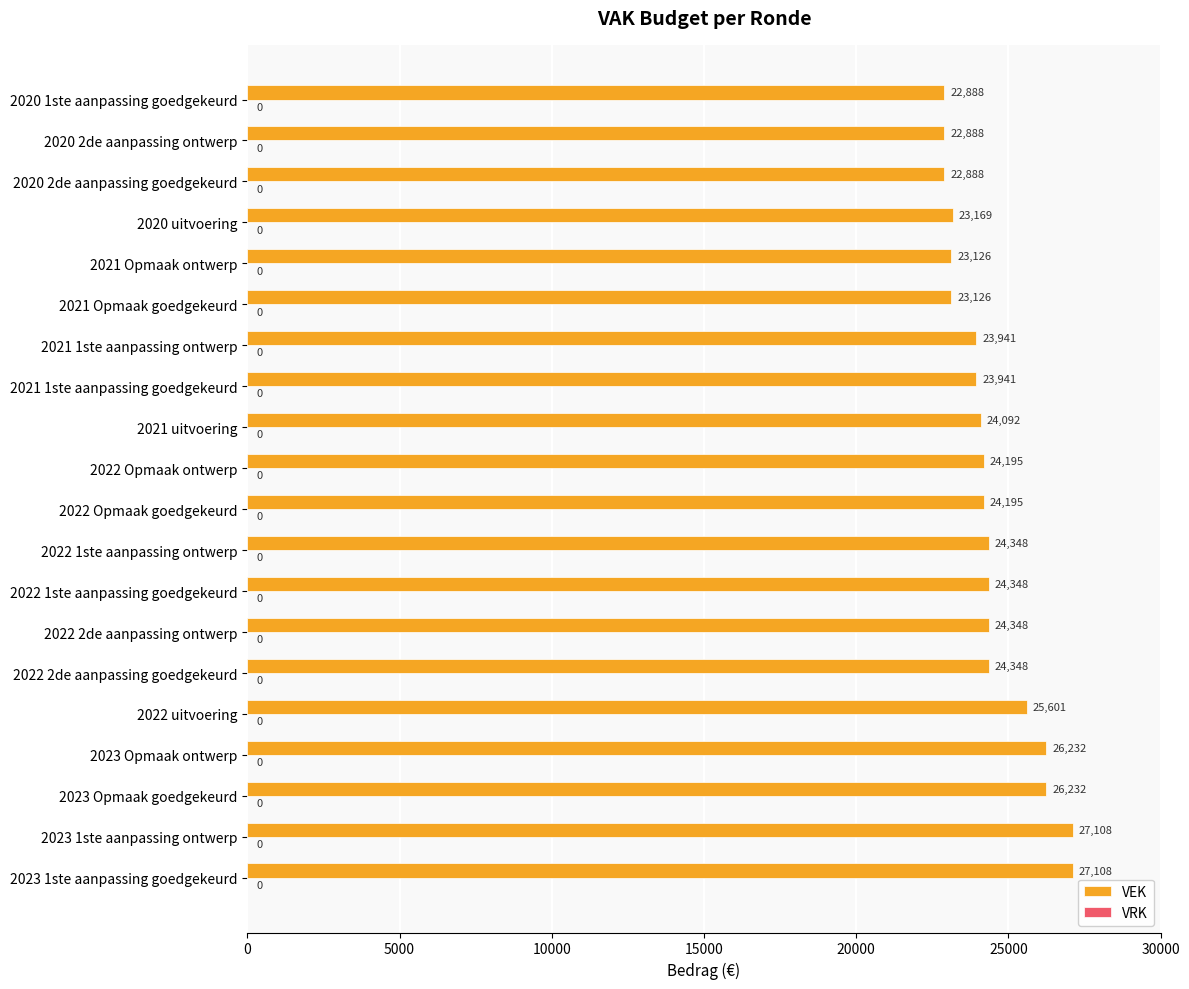

What is the change in value from 2023 1ste aanpassing ontwerp to 2022 1ste aanpassing goedgekeurd?

-2760